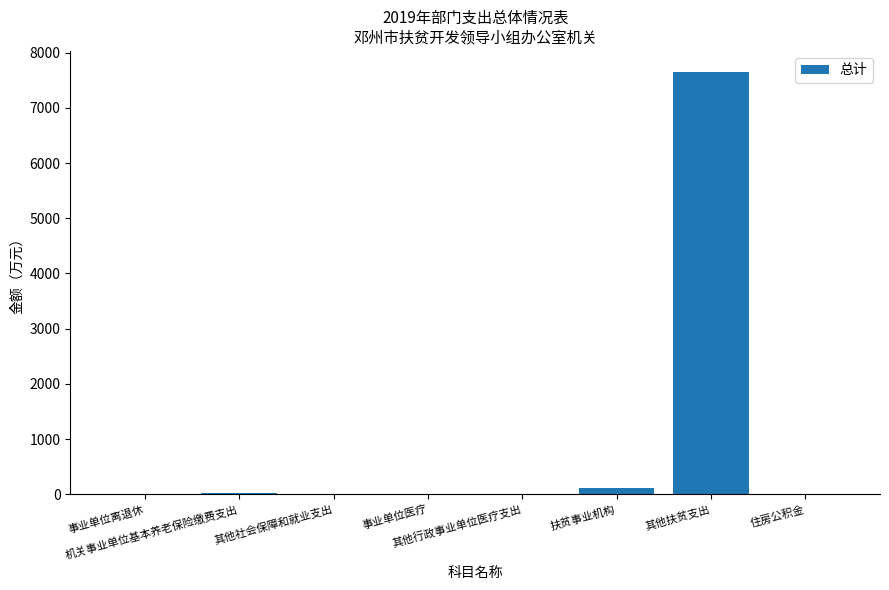

What is the change in value from 事业单位离退休 to 机关事业单位基本养老保险缴费支出?

+14.5